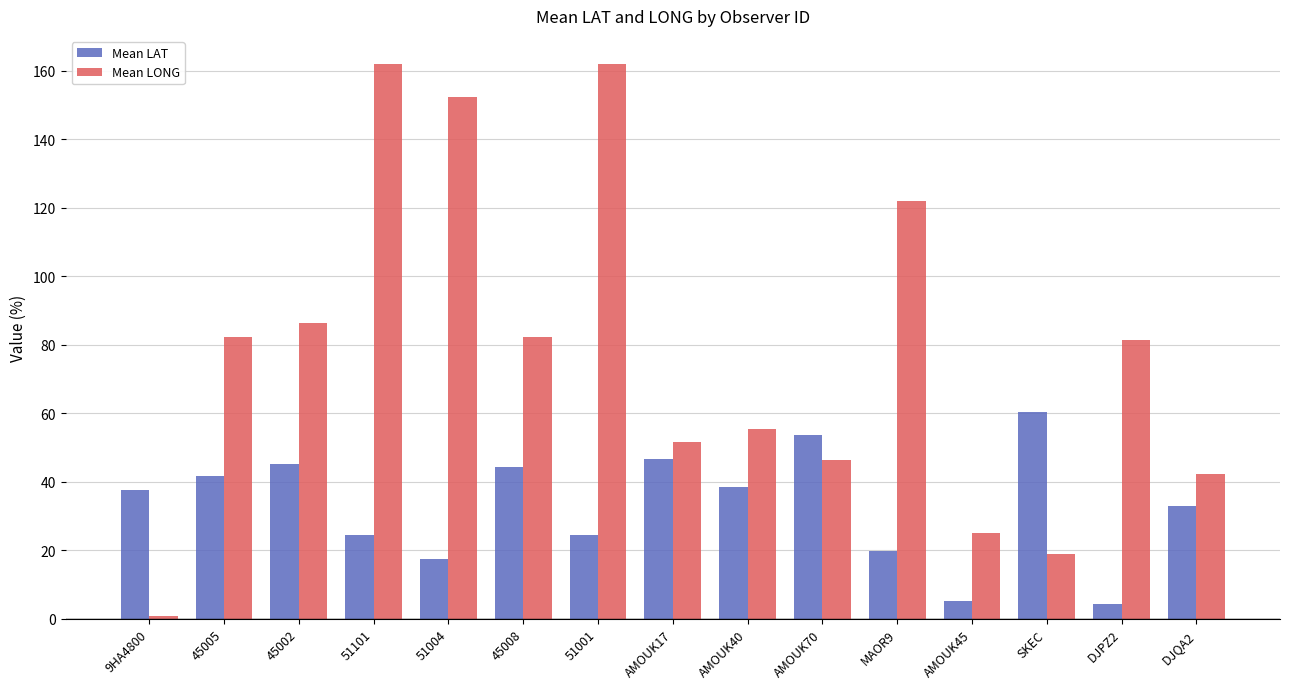

The Mean LAT series shows 11.6 at 9HA4800. True or false?

False